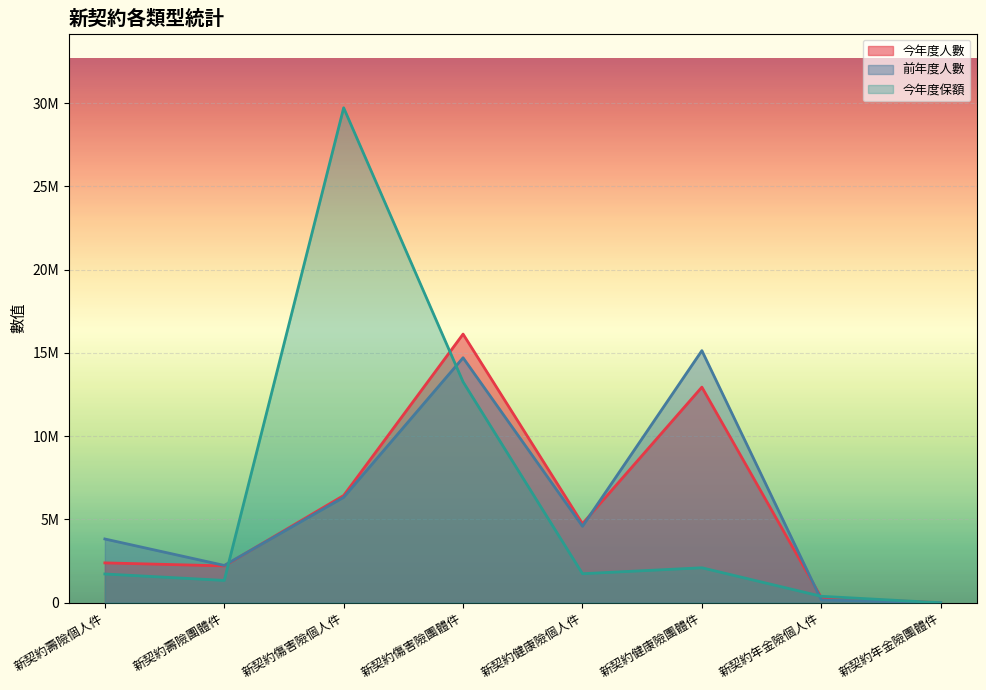

How many times do 今年度人數 and 前年度人數 cross each other?

3